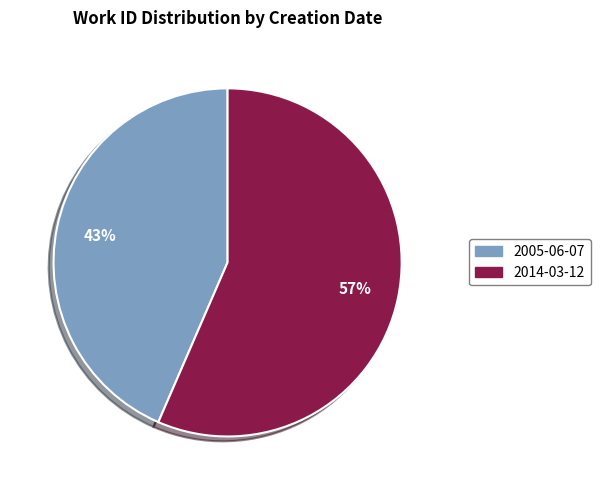

What is the smallest slice in the pie chart?

2005-06-07